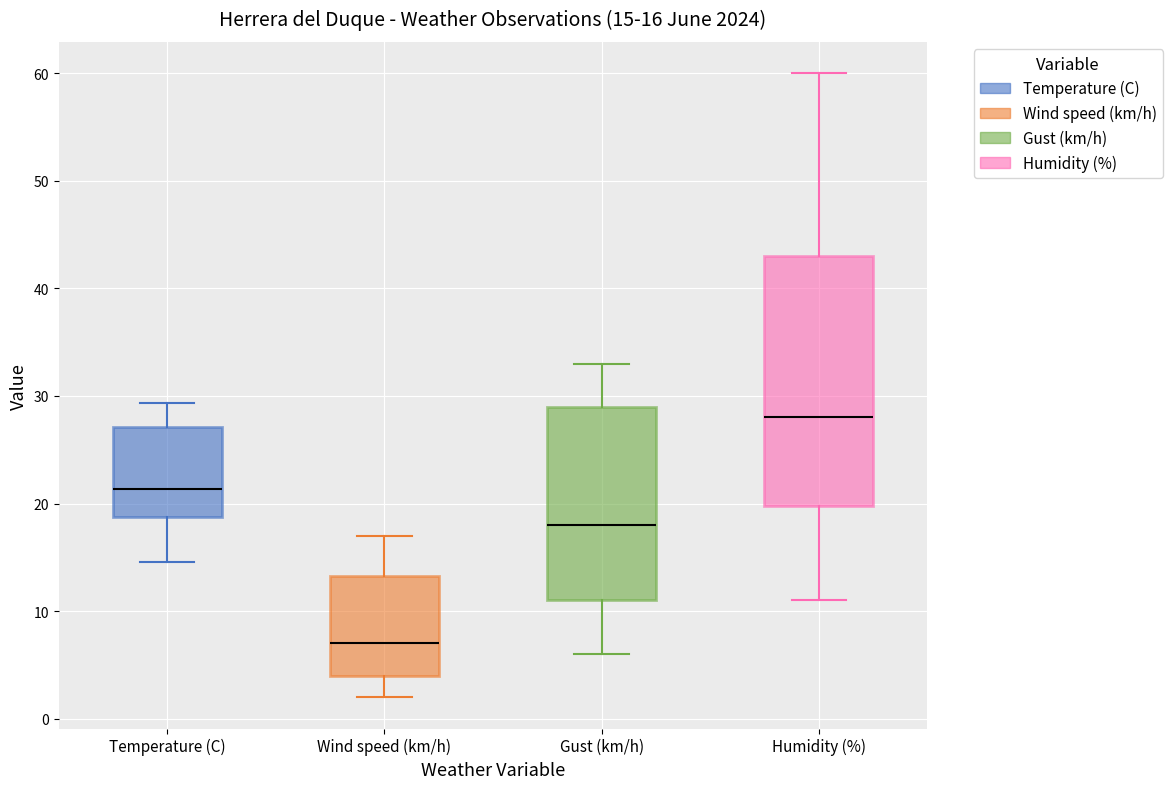

Which box has the highest median line?

Humidity (%)